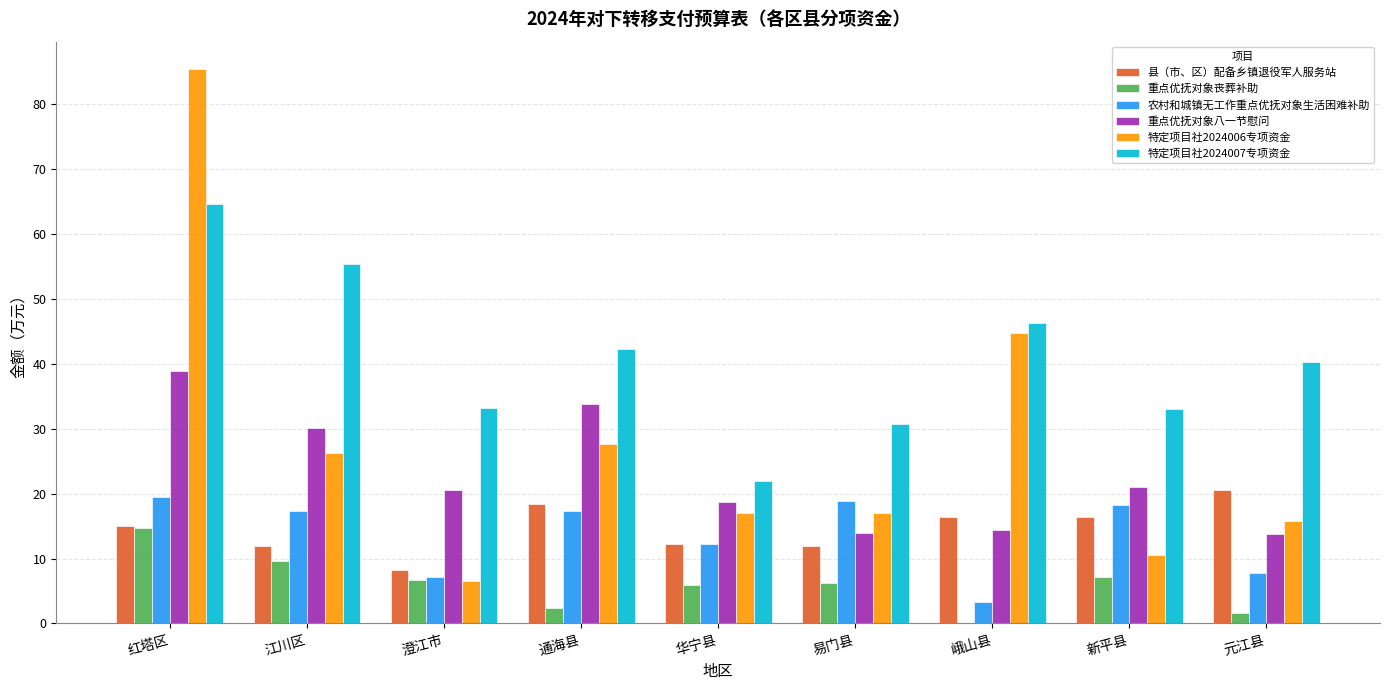

What is the difference between the 重点优抚对象八一节慰问 values at 华宁县 and 江川区?

11.3